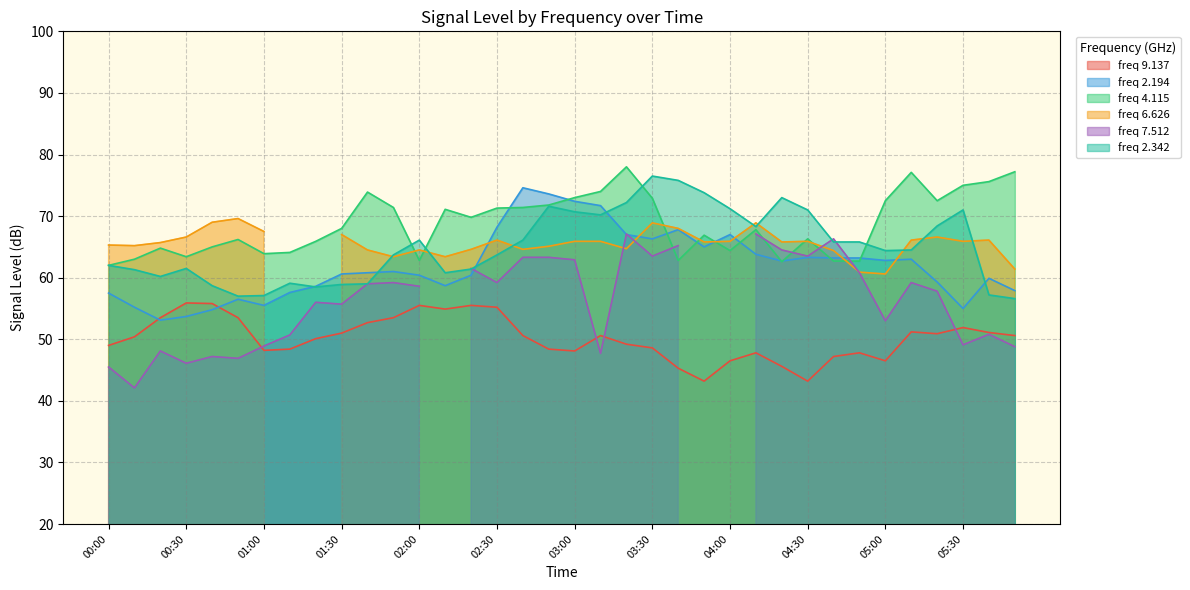

What is the label of the 24th point from the right?

02:00